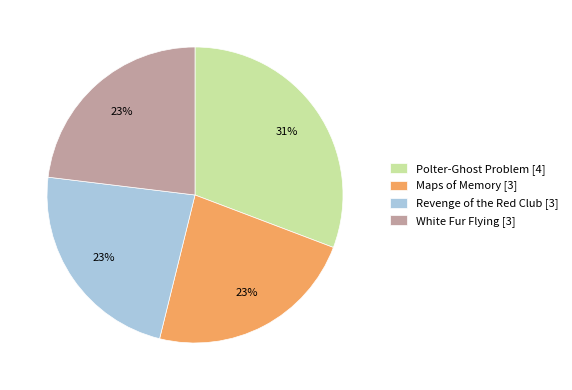

Is there any slice that represents more than half of the pie?

No